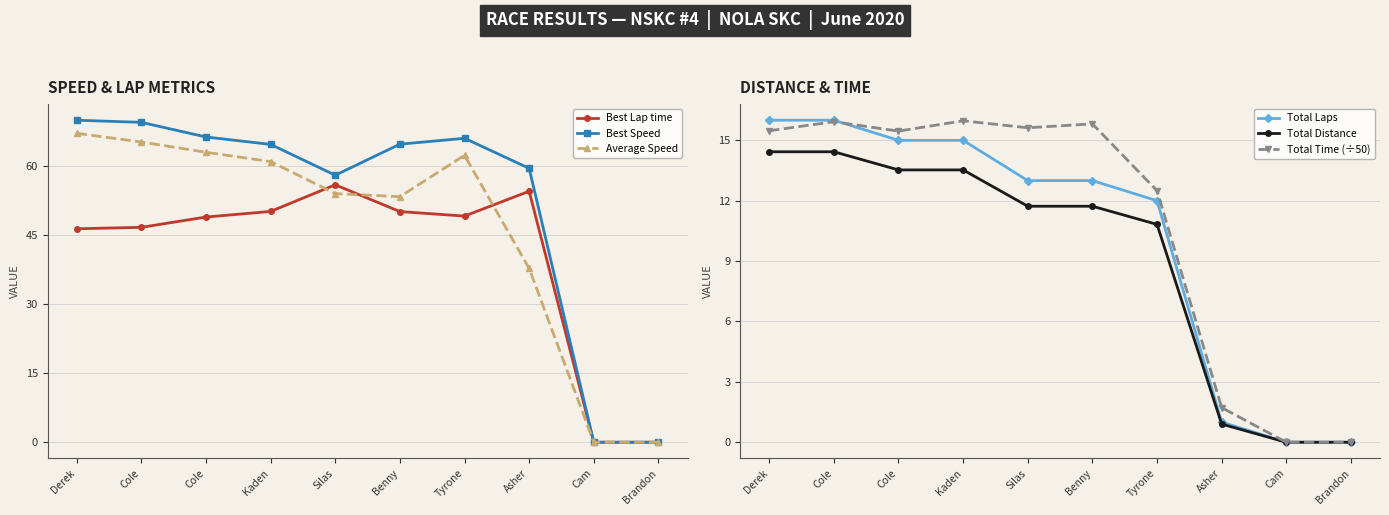

Where is the first local minimum for Best Lap time?

Tyrone